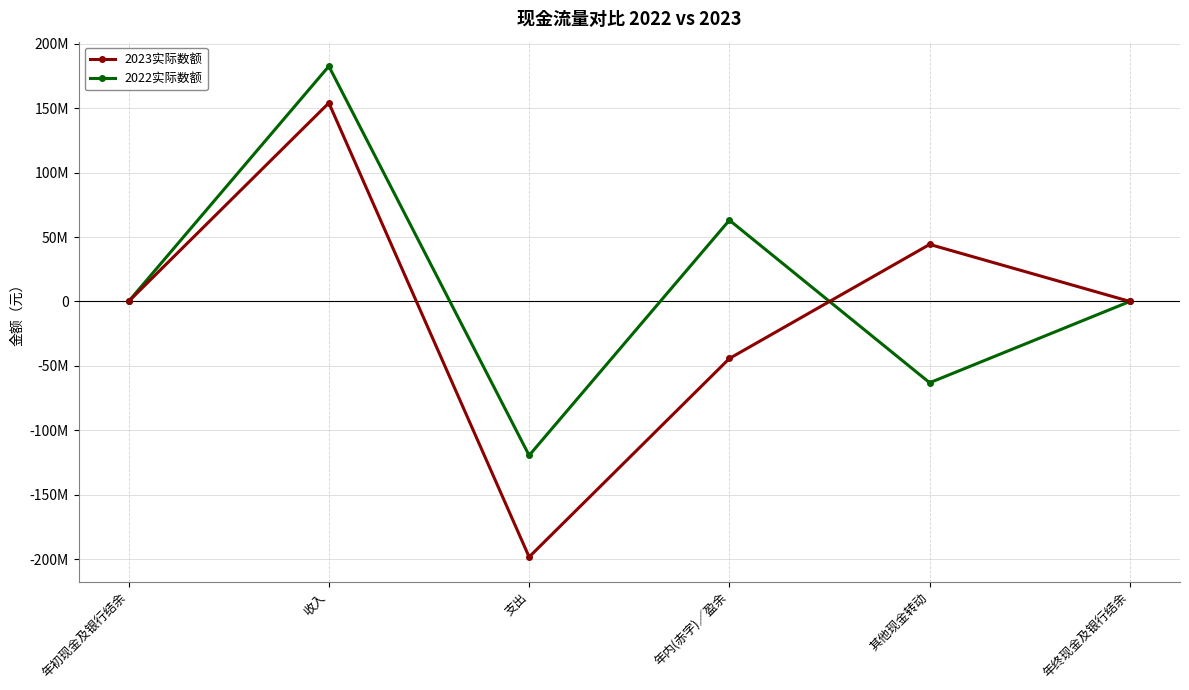

What is the label of the 5th point from the left?

其他现金转动